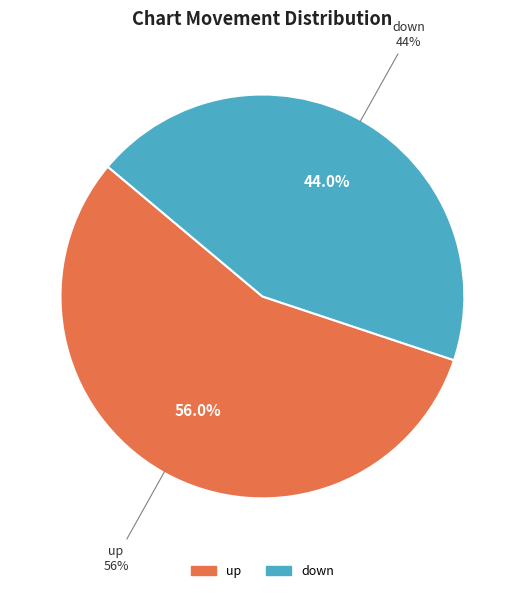

Which slice is the smallest?

down